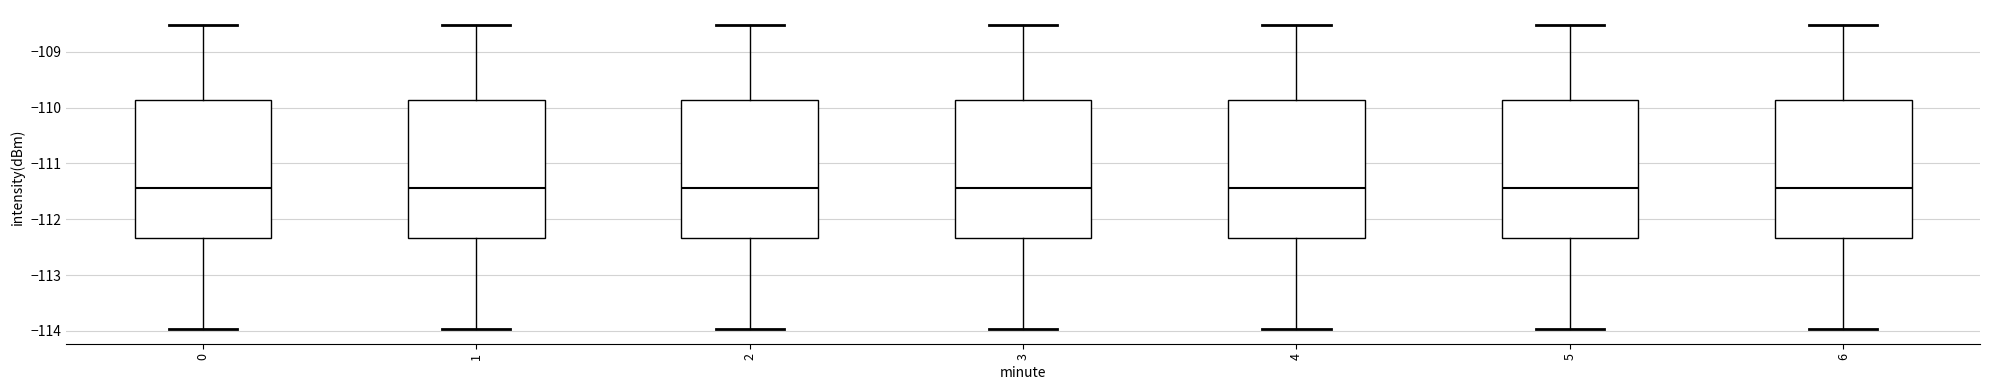

Where does the lower whisker of the box at x = 5 end on the y-axis? The values are not printed on the chart, so give them approximately, as read against the axis.

-114.0